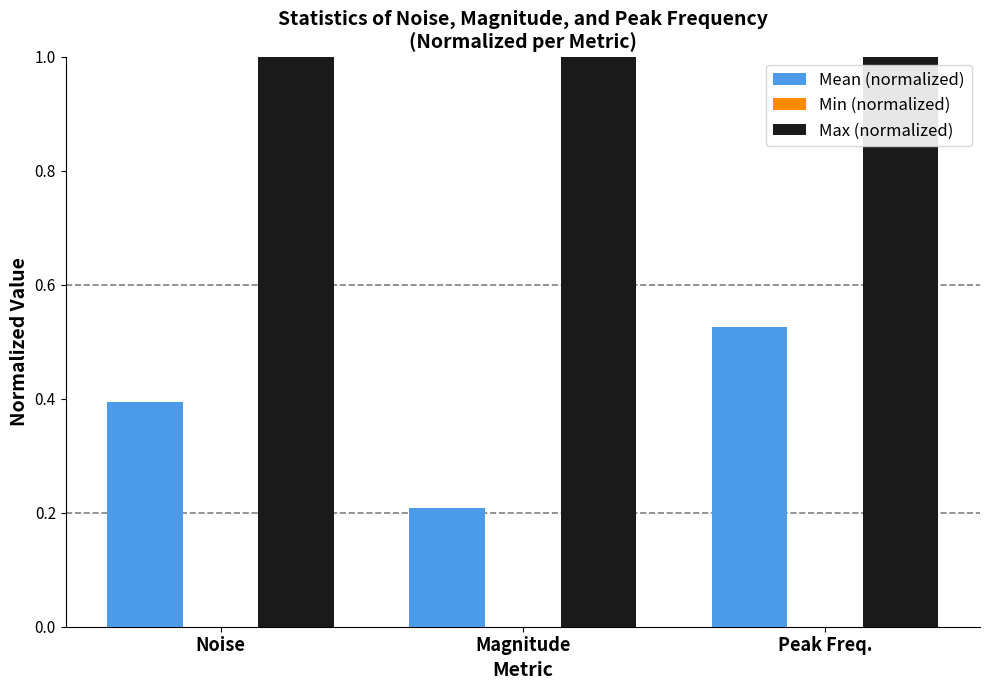

What is the difference between the second highest and minimum values in the Mean (normalized) series?

0.2